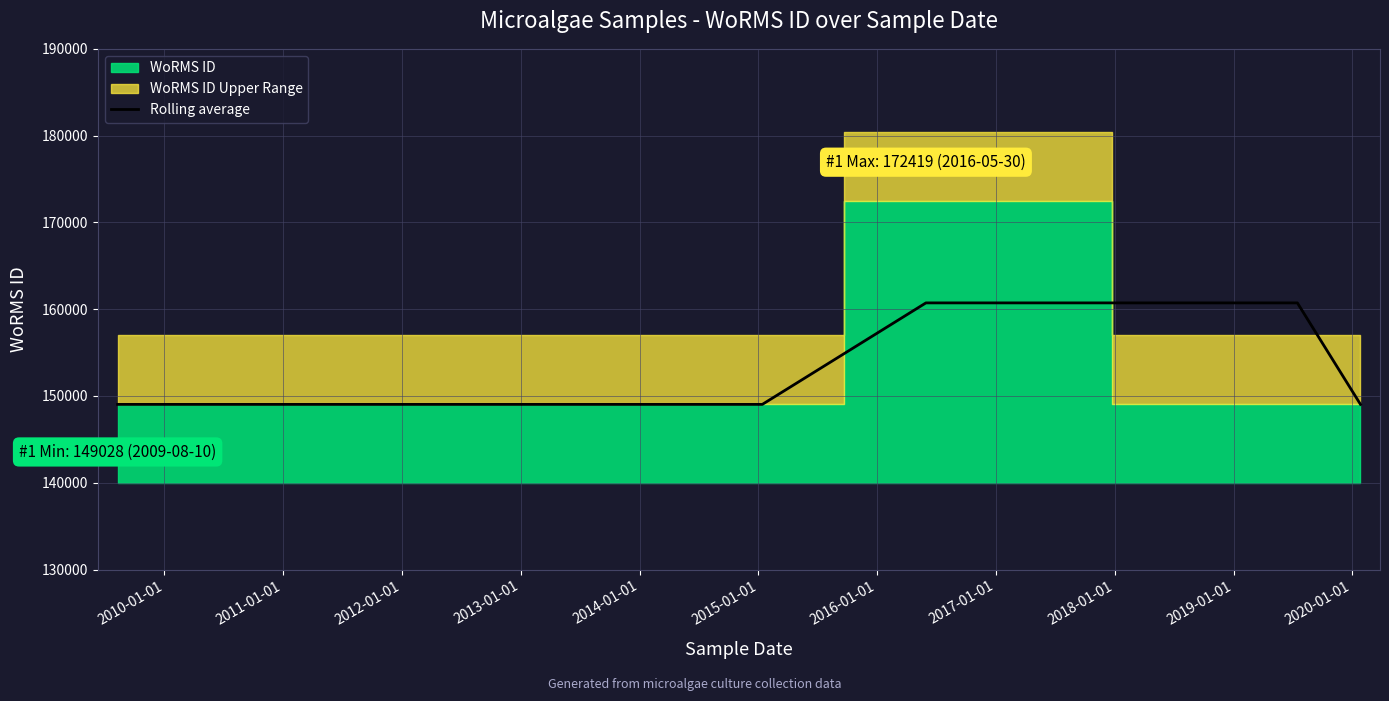

What is the maximum value for Rolling average?

160723.5